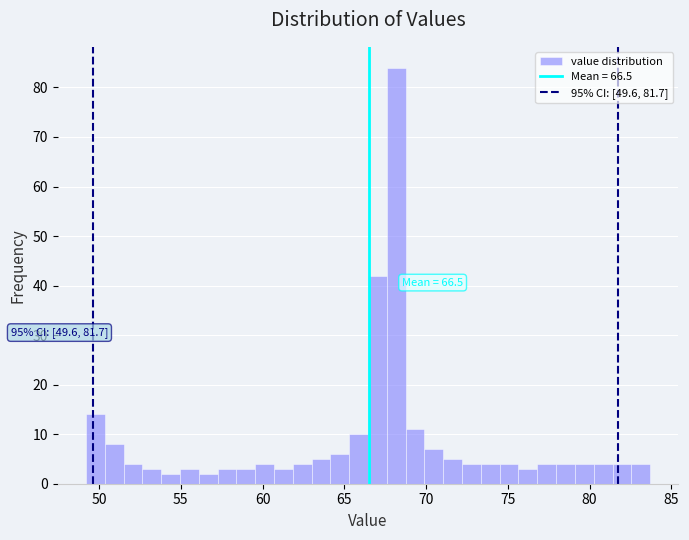

Around what value on the x-axis is the tallest bar? Give the approximate position of its centre, as read against the axis.

68.0